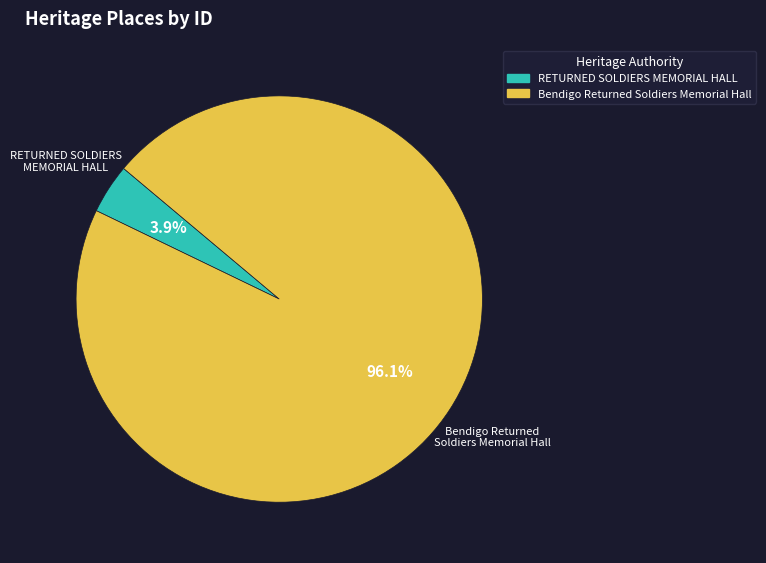

Rank the categories by value from highest to lowest.

Bendigo Returned Soldiers Memorial Hall, RETURNED SOLDIERS MEMORIAL HALL